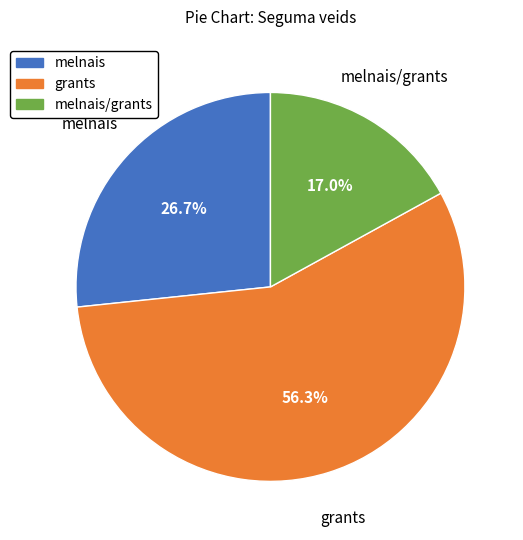

Is there any slice that represents more than half of the pie?

Yes